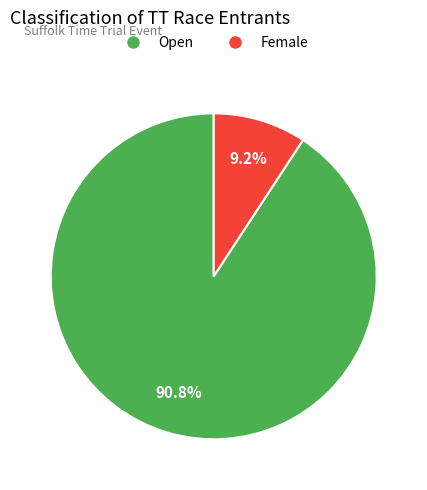

How many slices are in this pie chart?

2